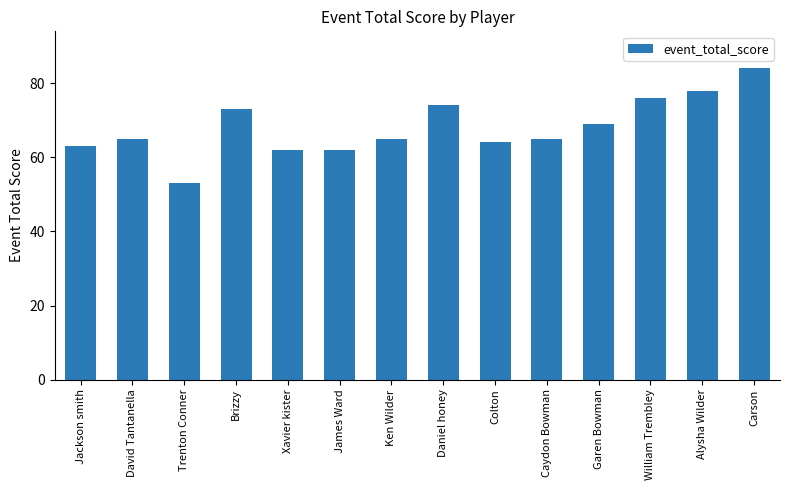

What is the label of the 10th bar from the left?

Caydon Bowman